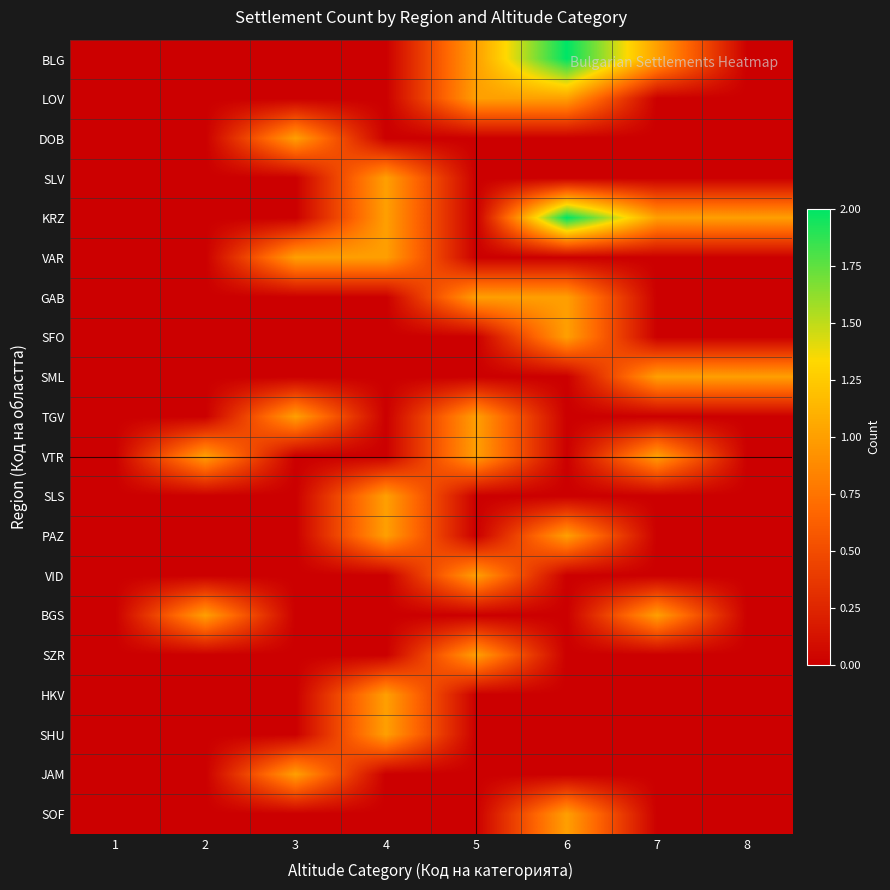

List the series in order of their peak value, lowest first.

LOV, DOB, SLV, VAR, GAB, SFO, SML, TGV, VTR, SLS, PAZ, VID, BGS, SZR, HKV, SHU, JAM, SOF, BLG, KRZ